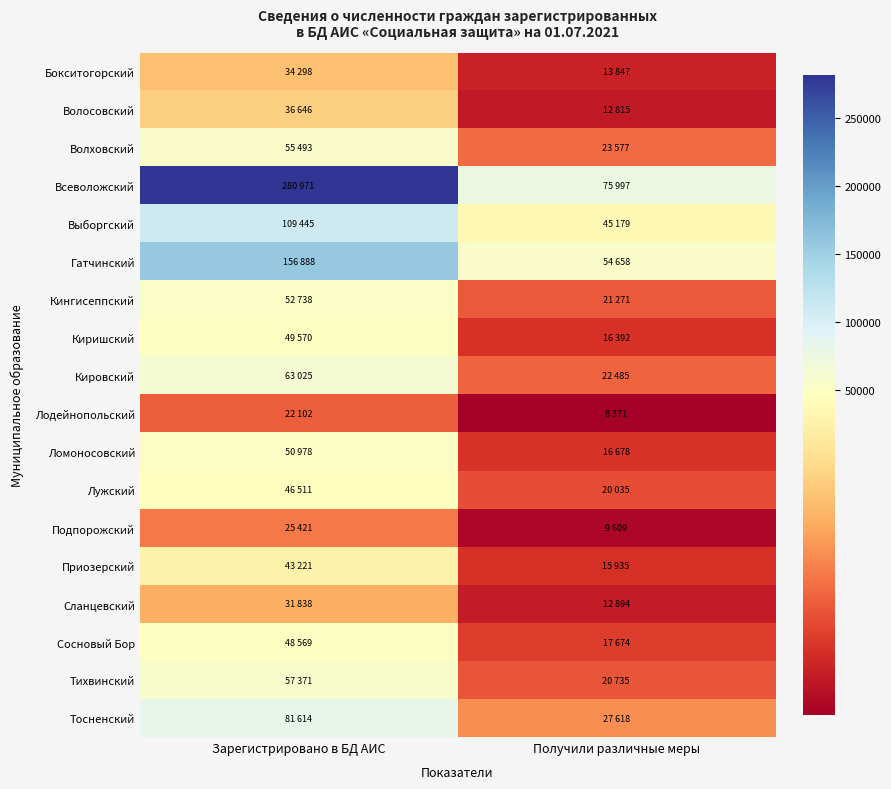

Which category has the highest value across all series?

Зарегистрировано в БД АИС